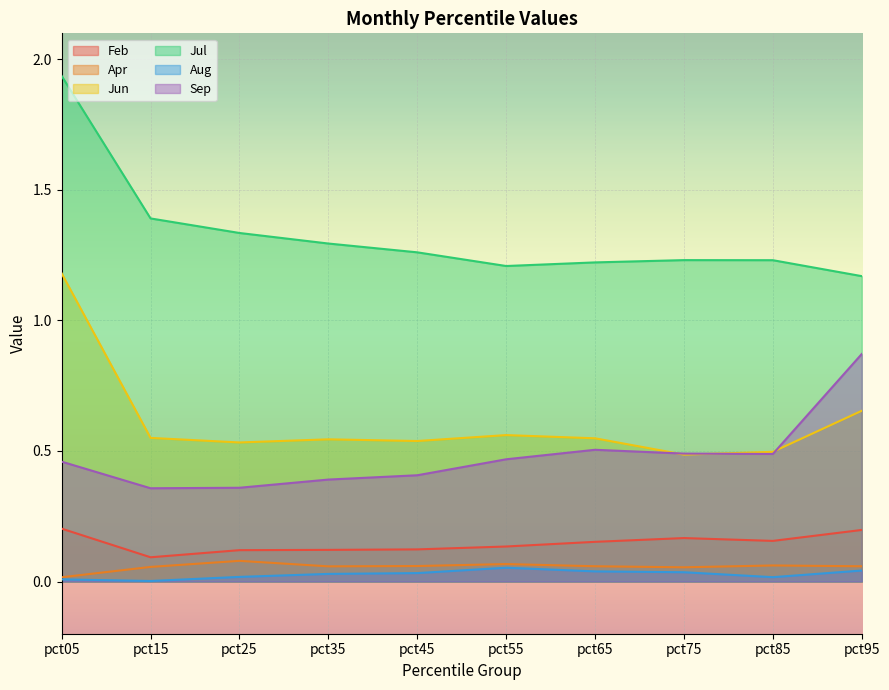

True or false: Apr and Jul cross at least once.

False